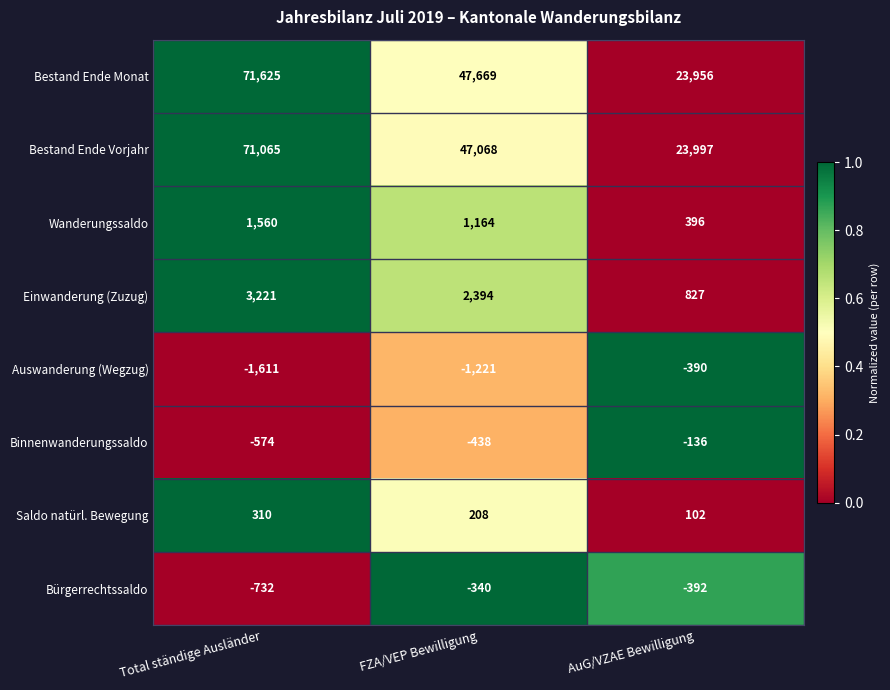

Reading right to left, what are all the values shown in this chart?

Bestand Ende Monat: AuG/VZAE Bewilligung=23956	FZA/VEP Bewilligung=47669	Total ständige Ausländer=71625
Bestand Ende Vorjahr: AuG/VZAE Bewilligung=23997	FZA/VEP Bewilligung=47068	Total ständige Ausländer=71065
Wanderungssaldo: AuG/VZAE Bewilligung=396	FZA/VEP Bewilligung=1164	Total ständige Ausländer=1560
Einwanderung (Zuzug): AuG/VZAE Bewilligung=827	FZA/VEP Bewilligung=2394	Total ständige Ausländer=3221
Auswanderung (Wegzug): AuG/VZAE Bewilligung=-390	FZA/VEP Bewilligung=-1221	Total ständige Ausländer=-1611
Binnenwanderungssaldo: AuG/VZAE Bewilligung=-136	FZA/VEP Bewilligung=-438	Total ständige Ausländer=-574
Saldo natürl. Bewegung: AuG/VZAE Bewilligung=102	FZA/VEP Bewilligung=208	Total ständige Ausländer=310
Bürgerrechtssaldo: AuG/VZAE Bewilligung=-392	FZA/VEP Bewilligung=-340	Total ständige Ausländer=-732